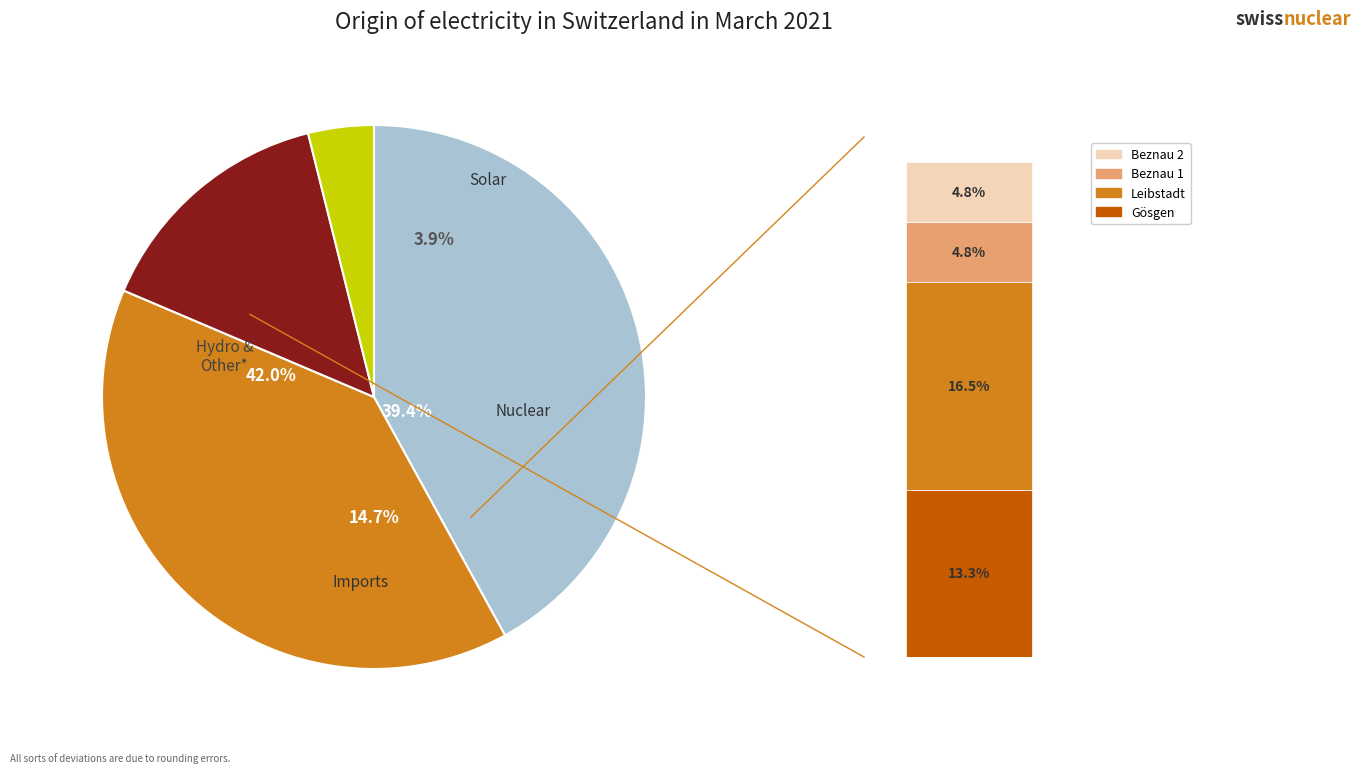

Is there a majority slice in this chart?

No